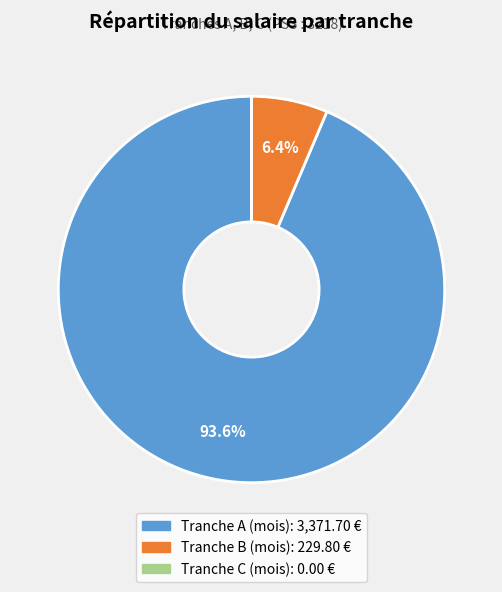

Combined, do Tranche B (mois) and Tranche A (mois) account for over 50%?

Yes